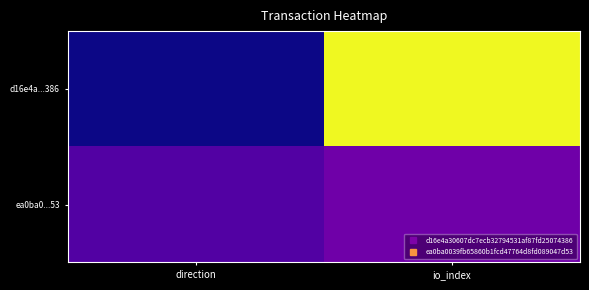

What is the maximum value shown in the chart?

13